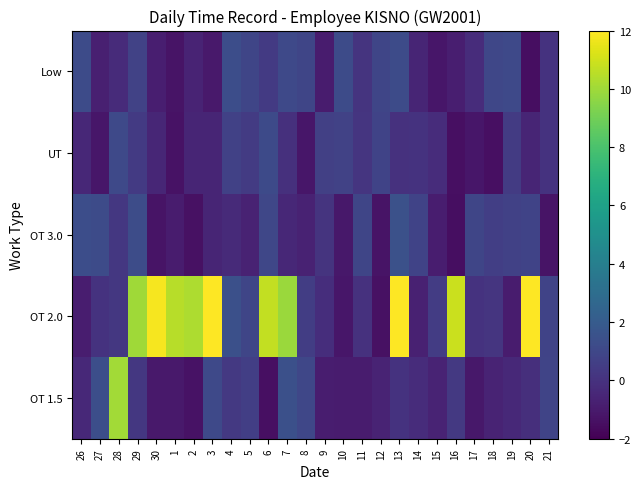

Between 1 and 10, which is larger?

10